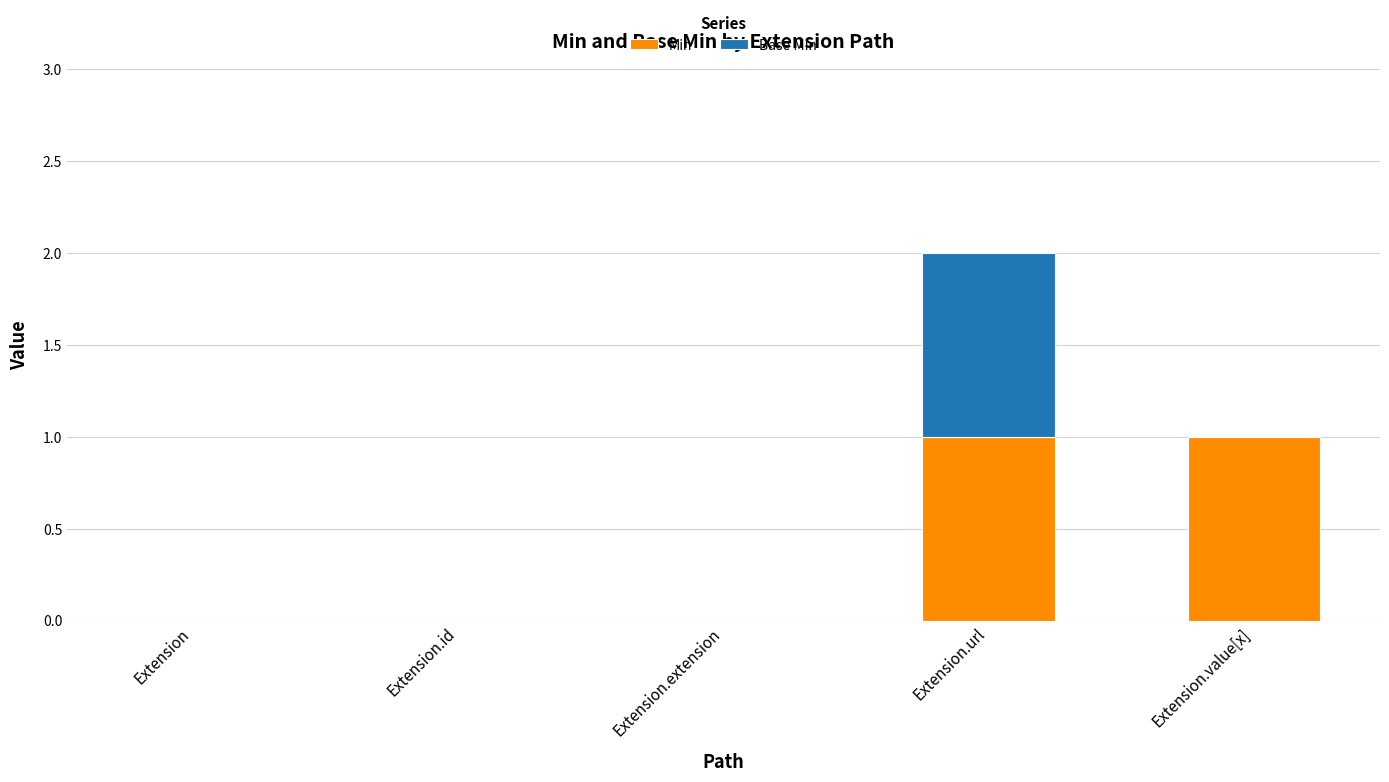

The Min series shows 1 at Extension.value[x]. True or false?

True